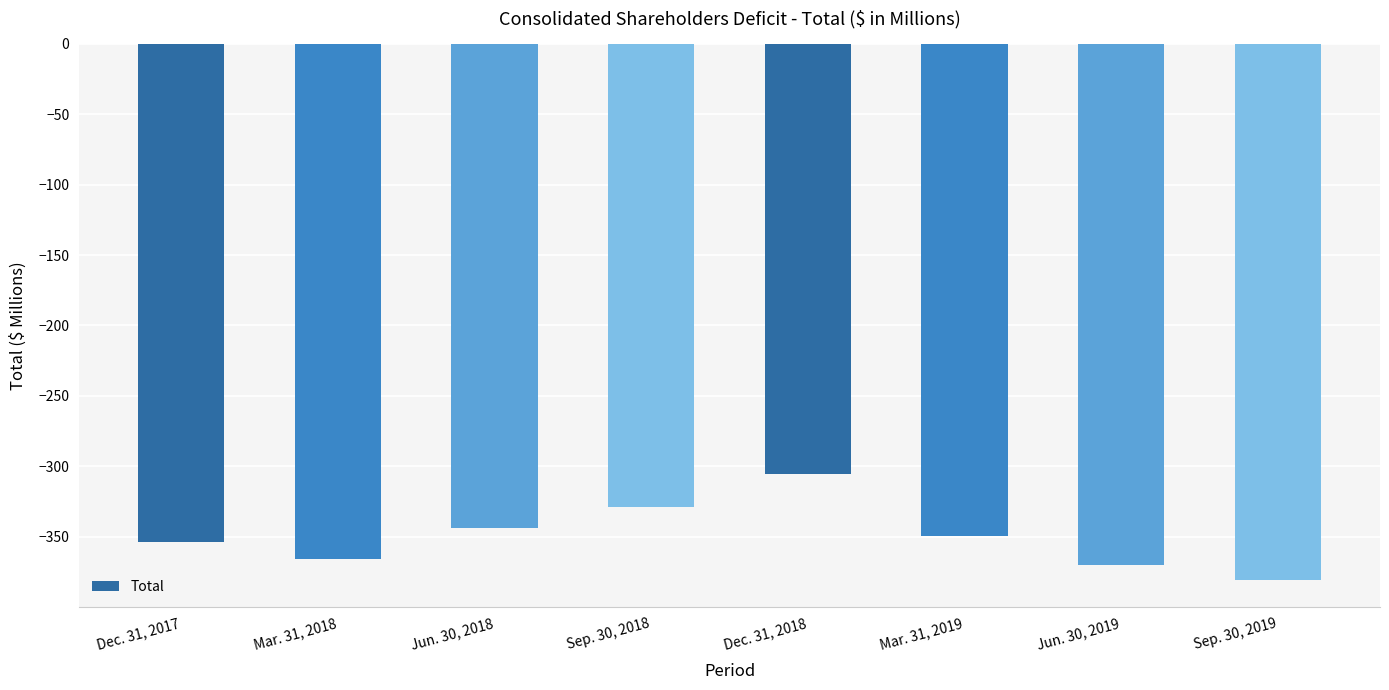

Rank the categories by value from lowest to highest.

Sep. 30, 2019, Jun. 30, 2019, Mar. 31, 2018, Dec. 31, 2017, Mar. 31, 2019, Jun. 30, 2018, Sep. 30, 2018, Dec. 31, 2018